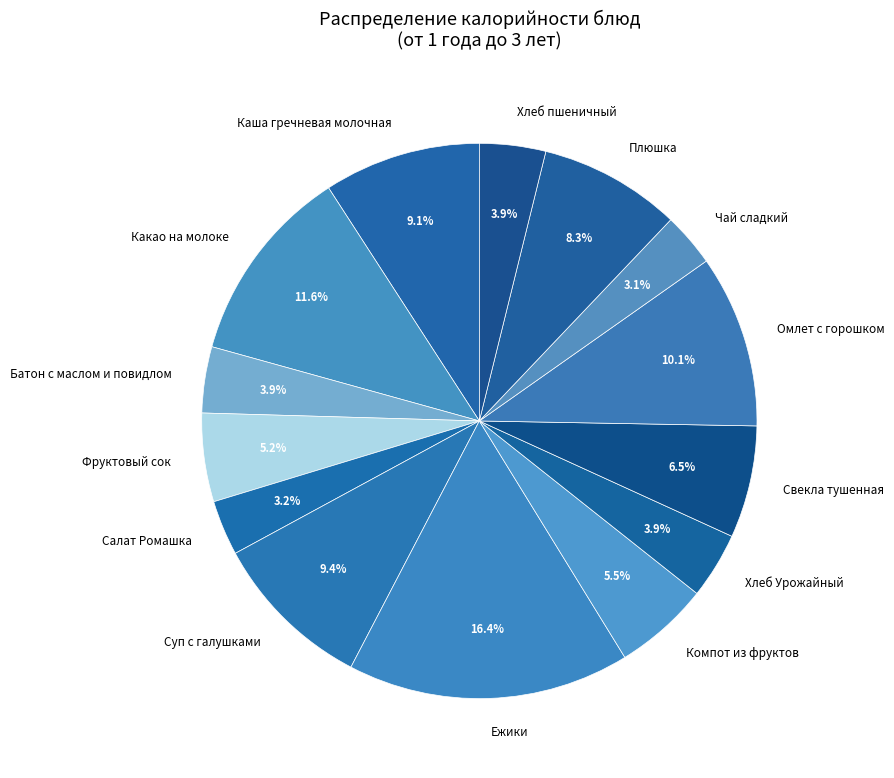

Which category has the biggest portion of the pie?

Ежики